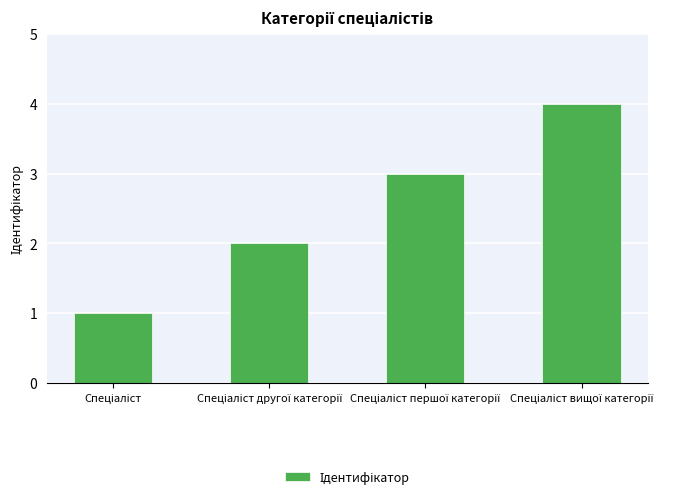

What is the maximum value shown in the chart?

4